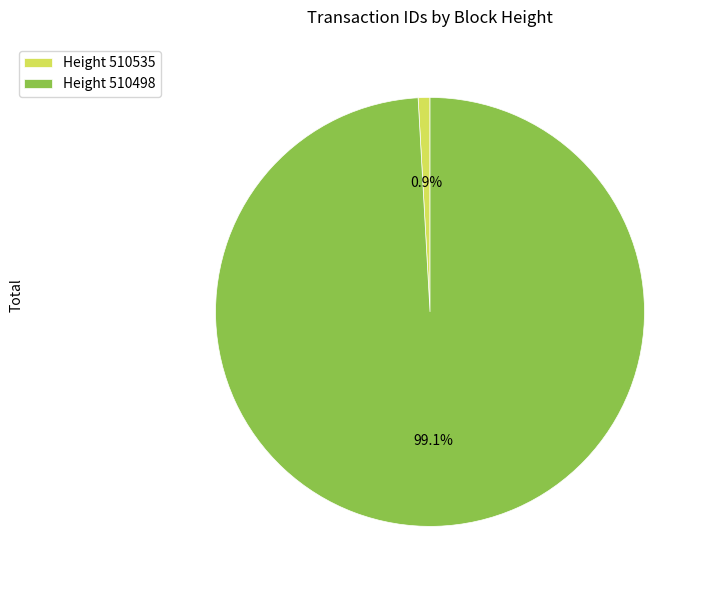

How many slices are in this pie chart?

2